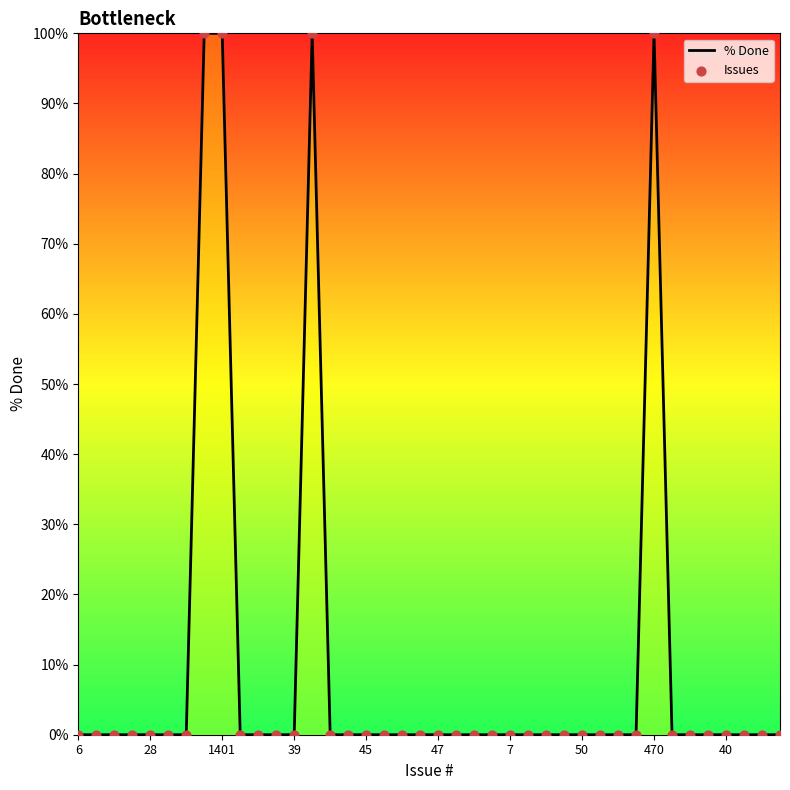

What is the greatest value displayed?

100